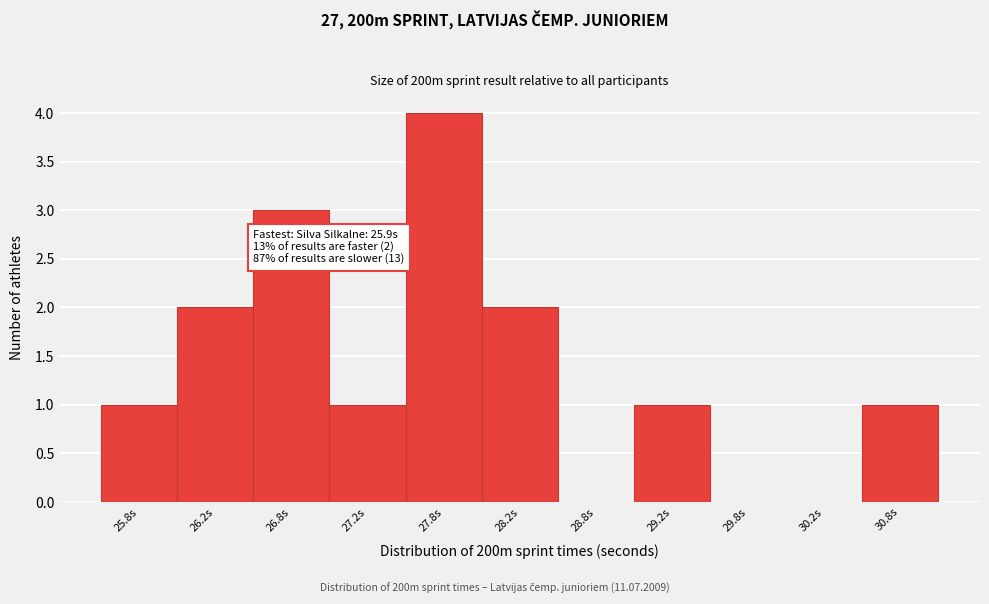

Which range on the x-axis has the tallest bar?

27.5 to 28.0